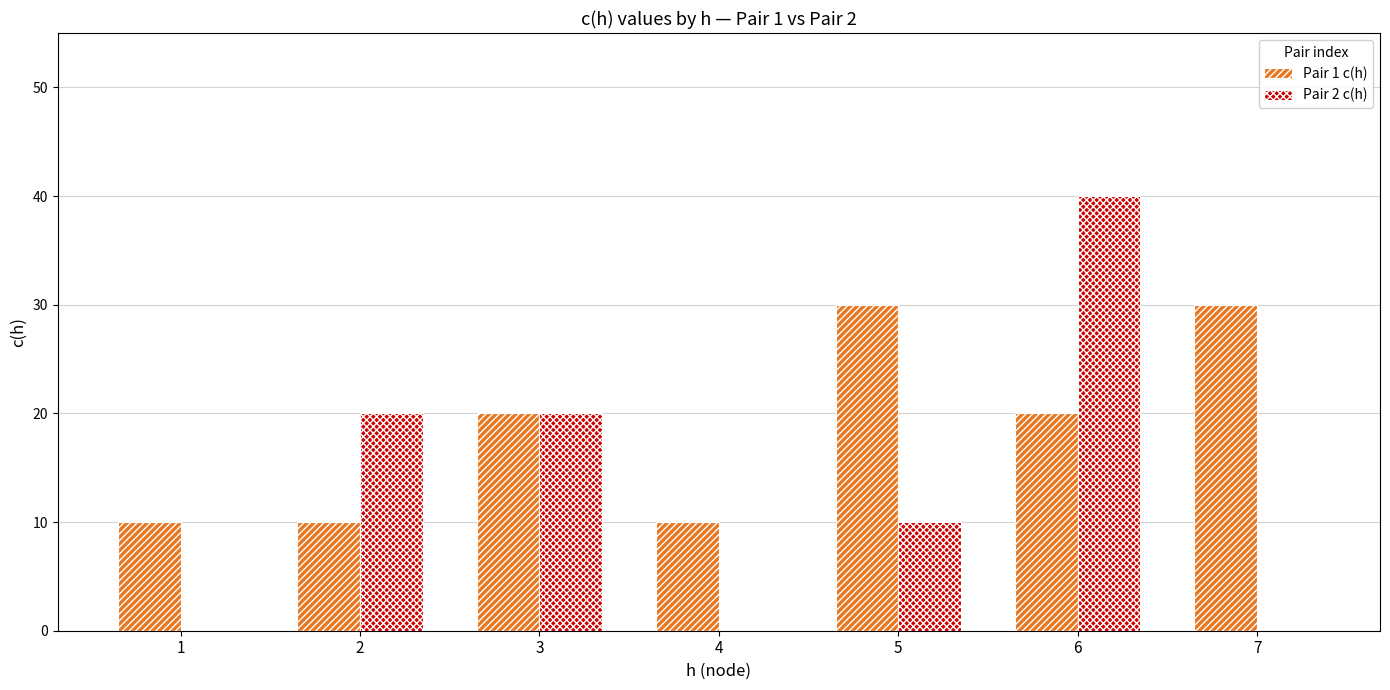

What value does the Pair 2 c(h) series have at 3?

20